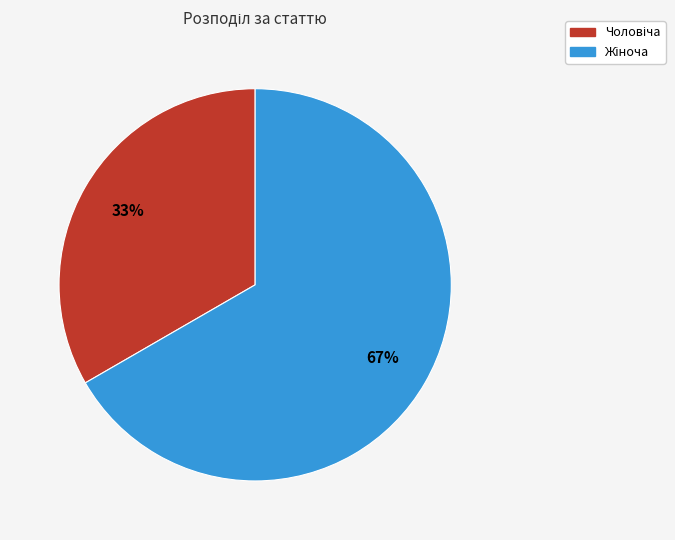

Is there a majority slice in this chart?

Yes